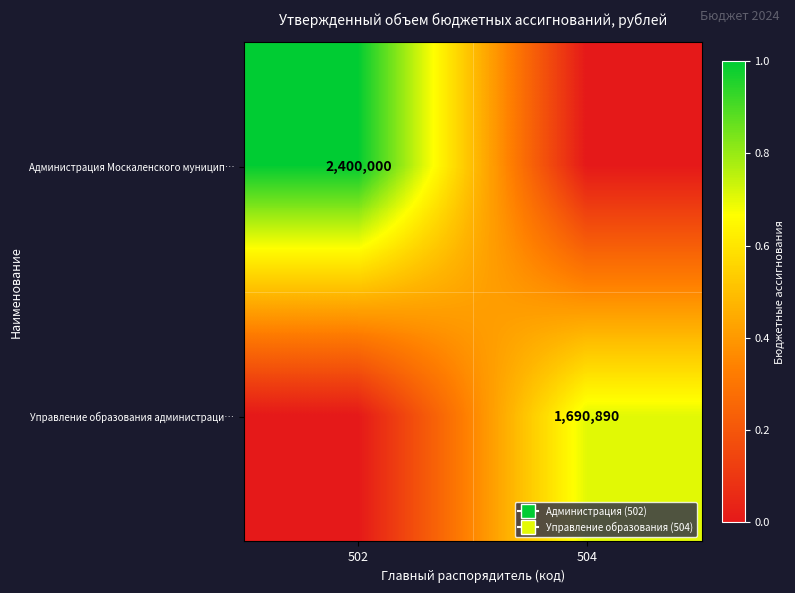

Is it true that Администрация Москаленского муницип… equals 3723368 at 502?

False